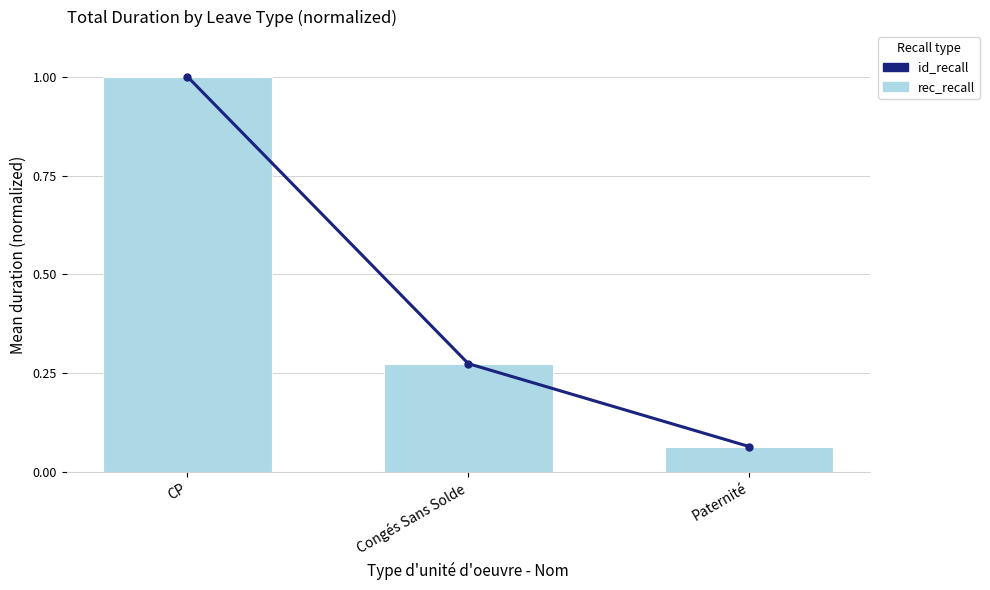

Which category has the lowest value in the id_recall series?

Paternité